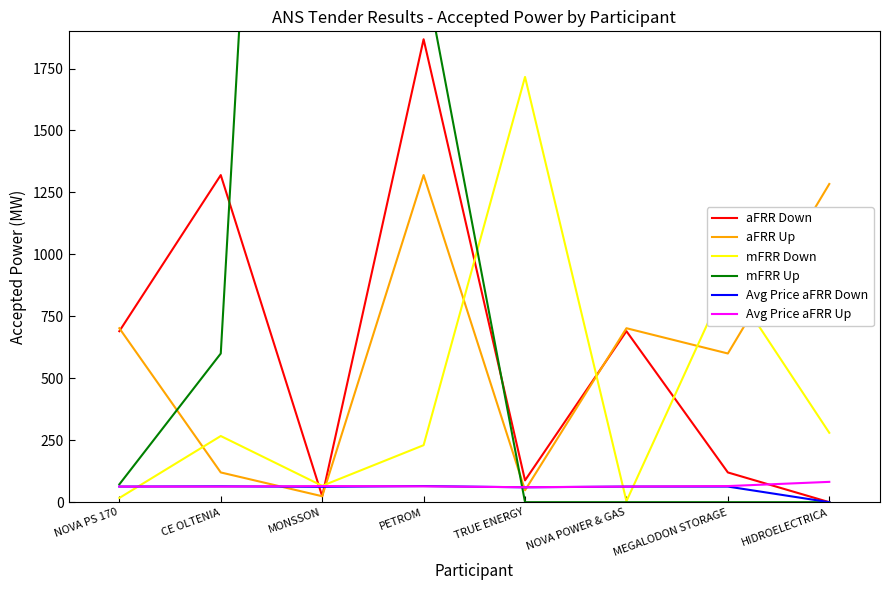

At which category does mFRR Down reach its first local peak?

CE OLTENIA